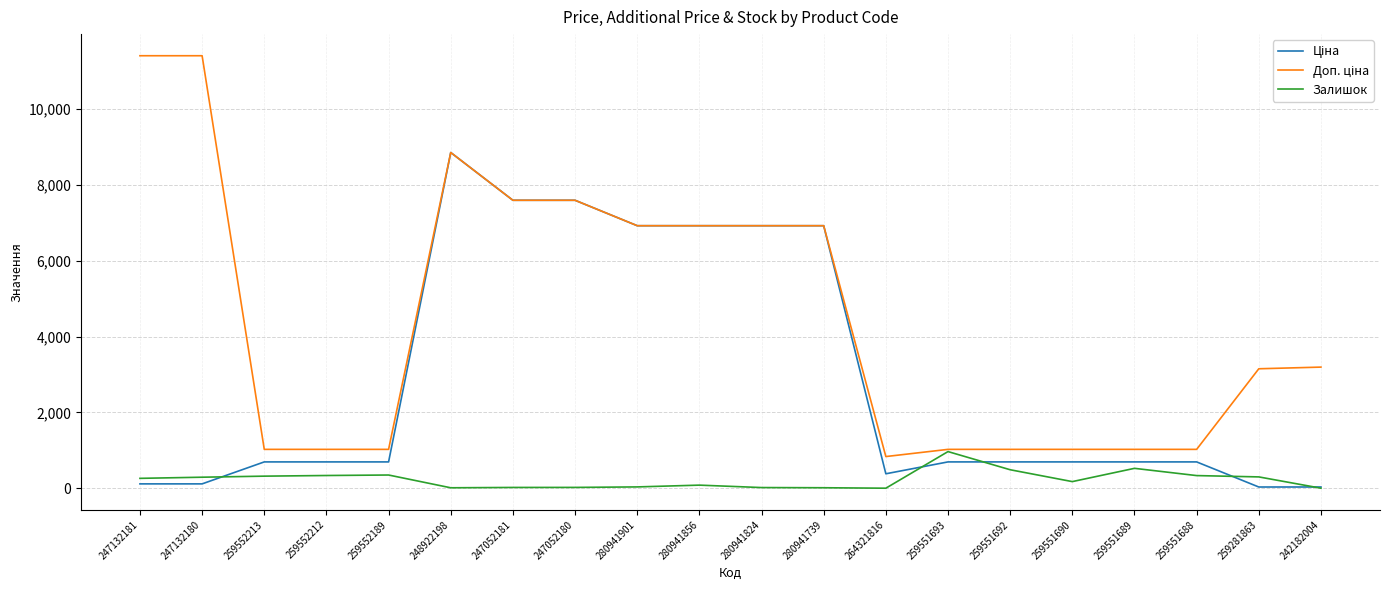

True or false: Залишок has a value of 333.0 at 259551688.

True